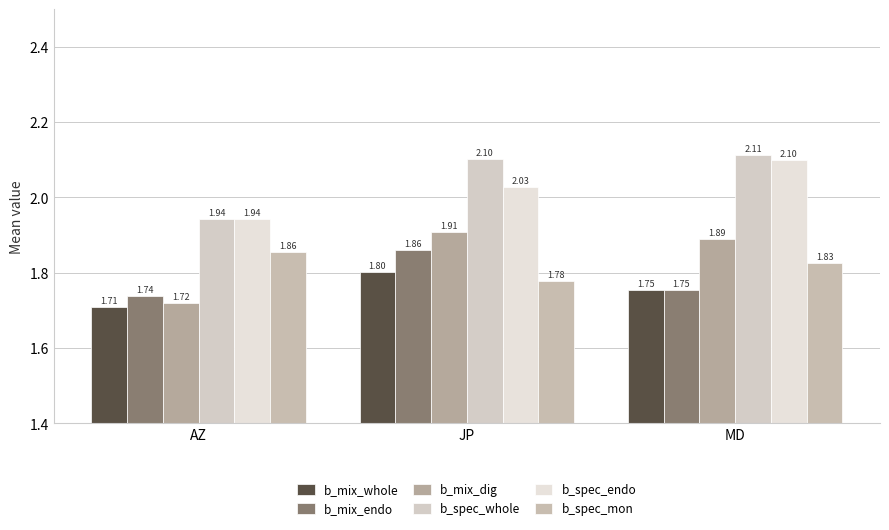

What is the total value across all series at JP?

11.5